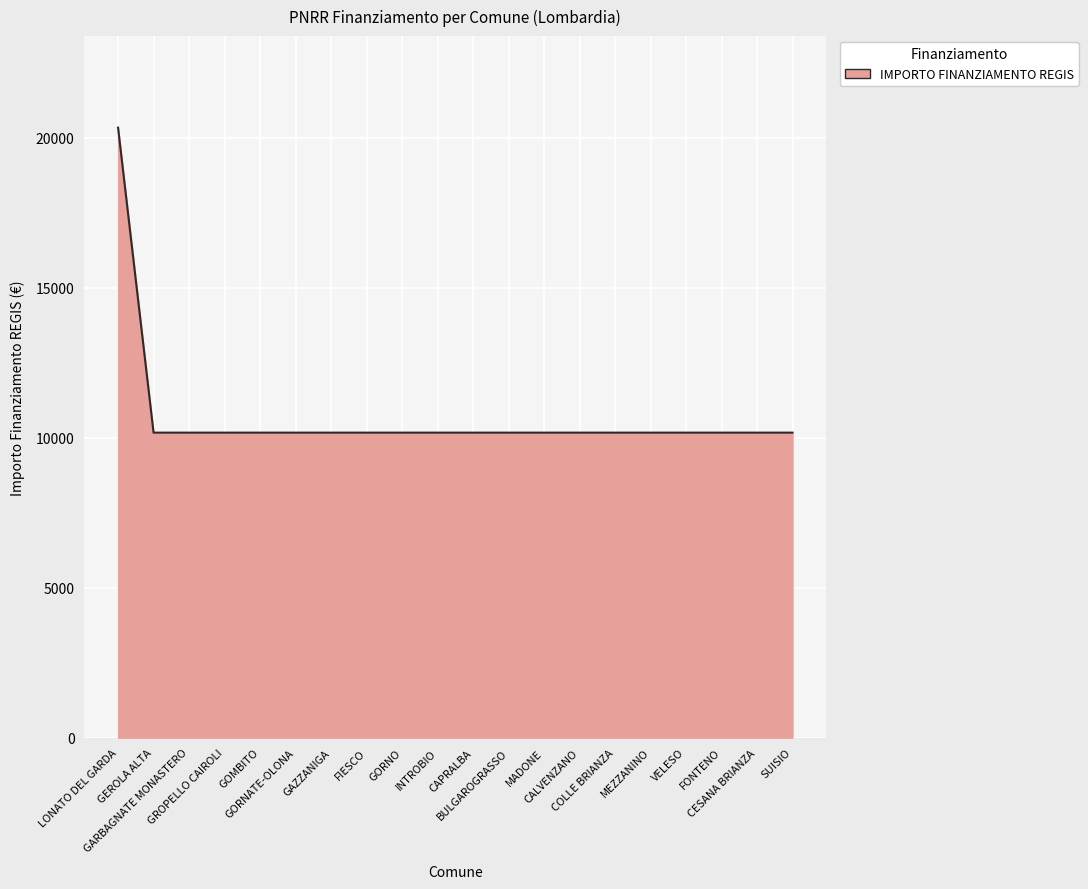

What is the approximate value at MADONE, to the nearest 50?

10150